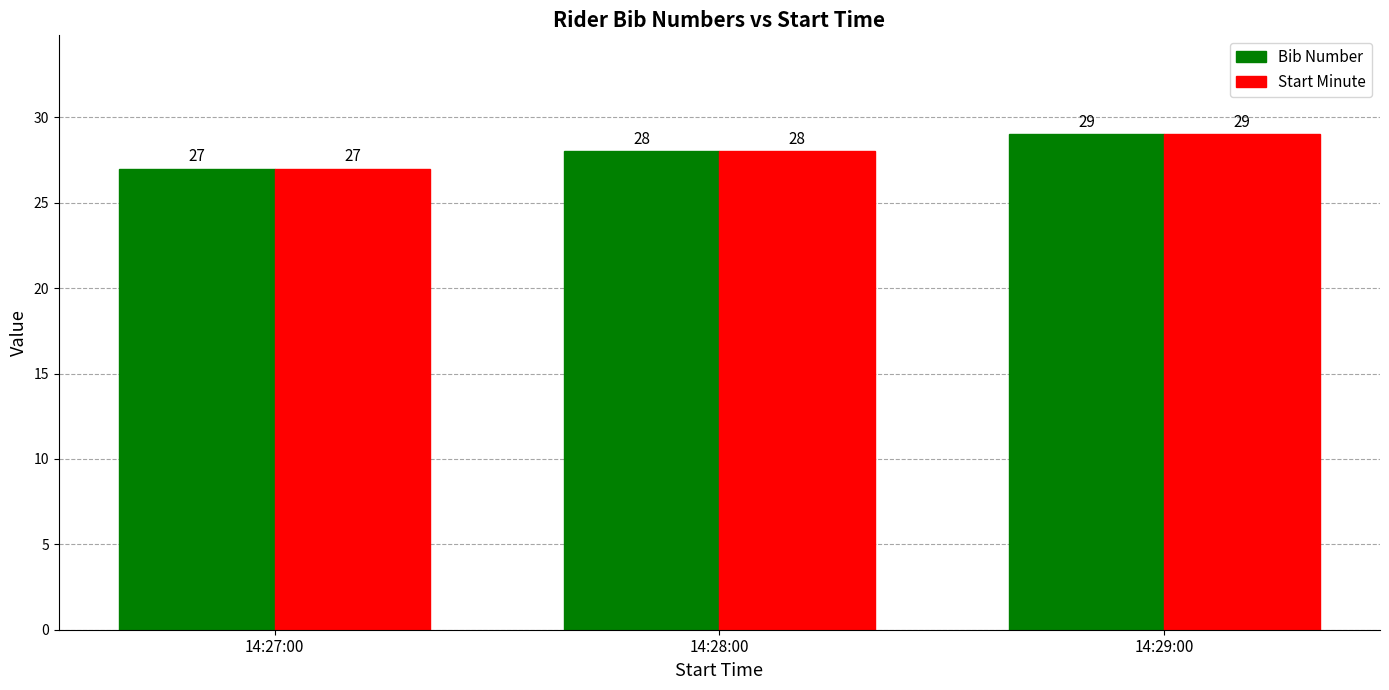

The value of Start Minute at 14:27:00 is 27. True or false?

True